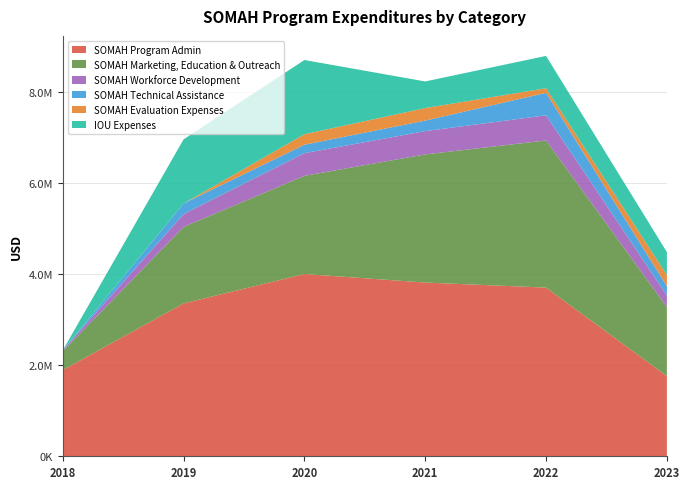

Reading right to left, what are all the values shown in this chart?

SOMAH Program Admin: 2023=1763293.5	2022=3708070.1	2021=3819534.2	2020=4007489.3	2019=3361236.0	2018=1896345.1
SOMAH Marketing, Education & Outreach: 2023=1517482.8	2022=3235065.3	2021=2817200.2	2020=2158198.0	2019=1681468.4	2018=412041.0
SOMAH Workforce Development: 2023=253548.1	2022=552899.7	2021=512235.3	2020=497326.7	2019=282027.2	2018=22049.5
SOMAH Technical Assistance: 2023=206160.1	2022=494055.6	2021=231039.0	2020=186594.2	2019=232940.6	2018=0.0
SOMAH Evaluation Expenses: 2023=243655.0	2022=101676.8	2021=275937.3	2020=231237.2	2019=0.0	2018=0.0
IOU Expenses: 2023=504525.0	2022=710505.7	2021=584941.0	2020=1631015.8	2019=1409932.0	2018=0.0